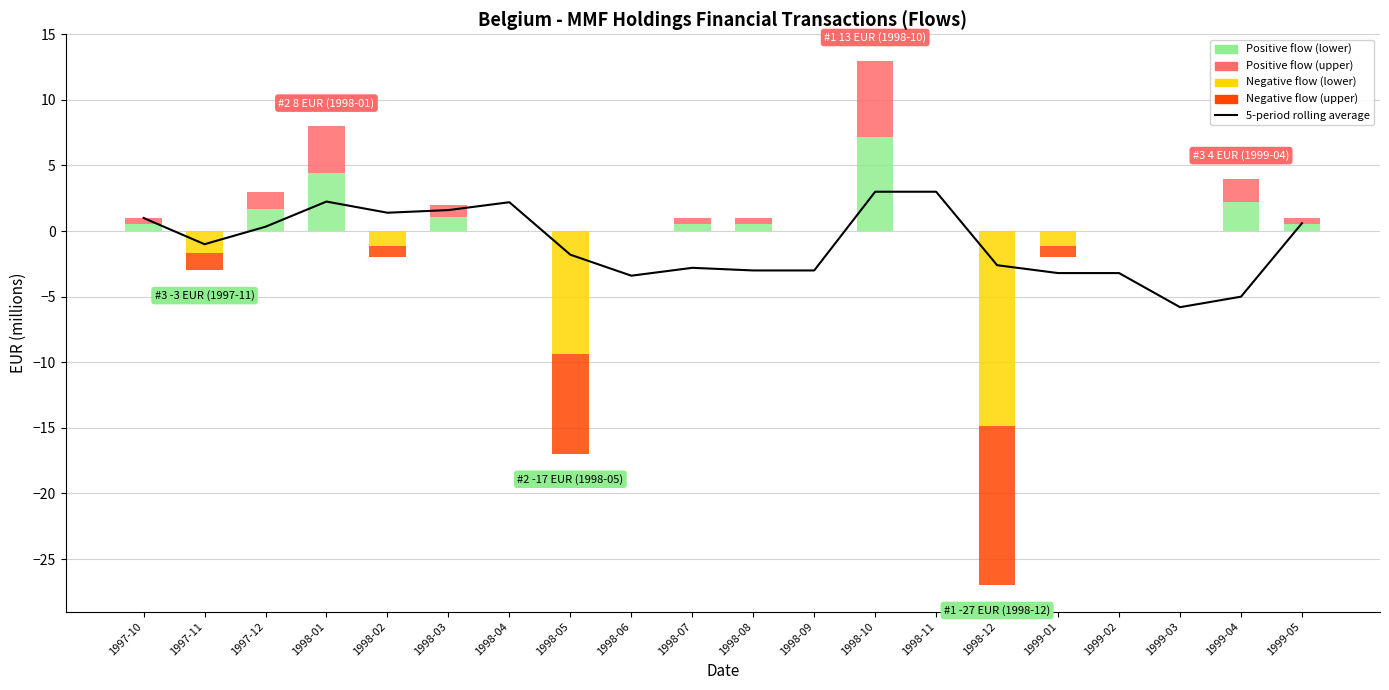

Reading left to right, transcribe all the data shown in this chart.

1.0	-1.0	0.3	2.2	1.4	1.6	2.2	-1.8	-3.4	-2.8	-3.0	-3.0	3.0	3.0	-2.6	-3.2	-3.2	-5.8	-5.0	0.6